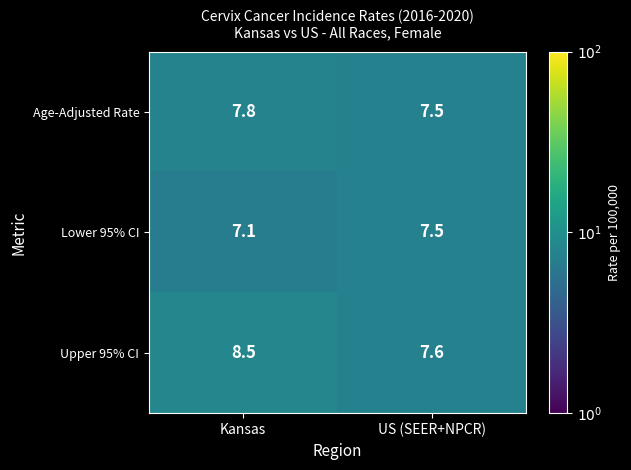

What is the total value across all series at US (SEER+NPCR)?

22.6